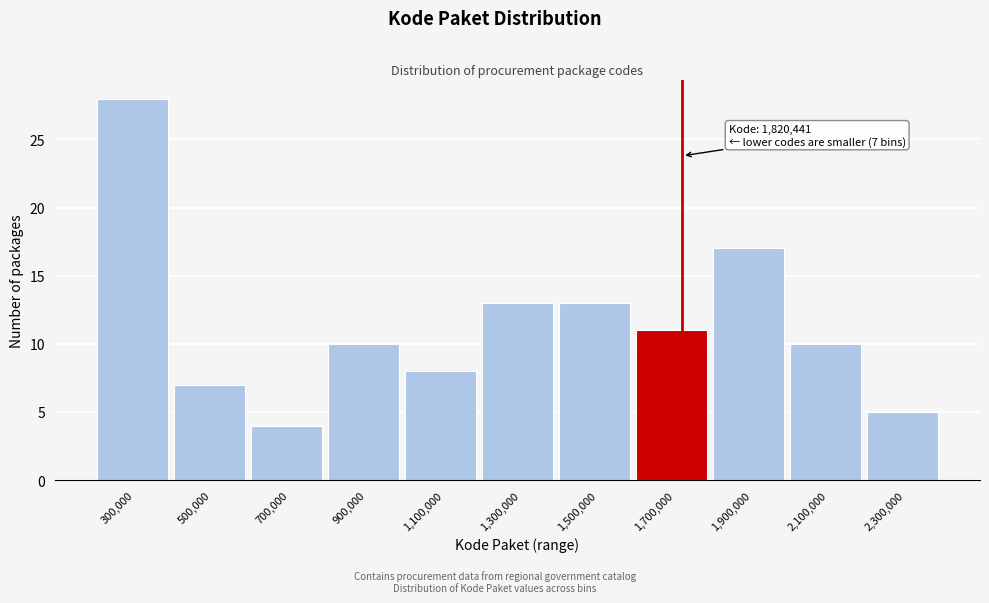

Reading left to right, list all the values displayed in this chart.

28	7	4	10	8	13	13	11	17	10	5